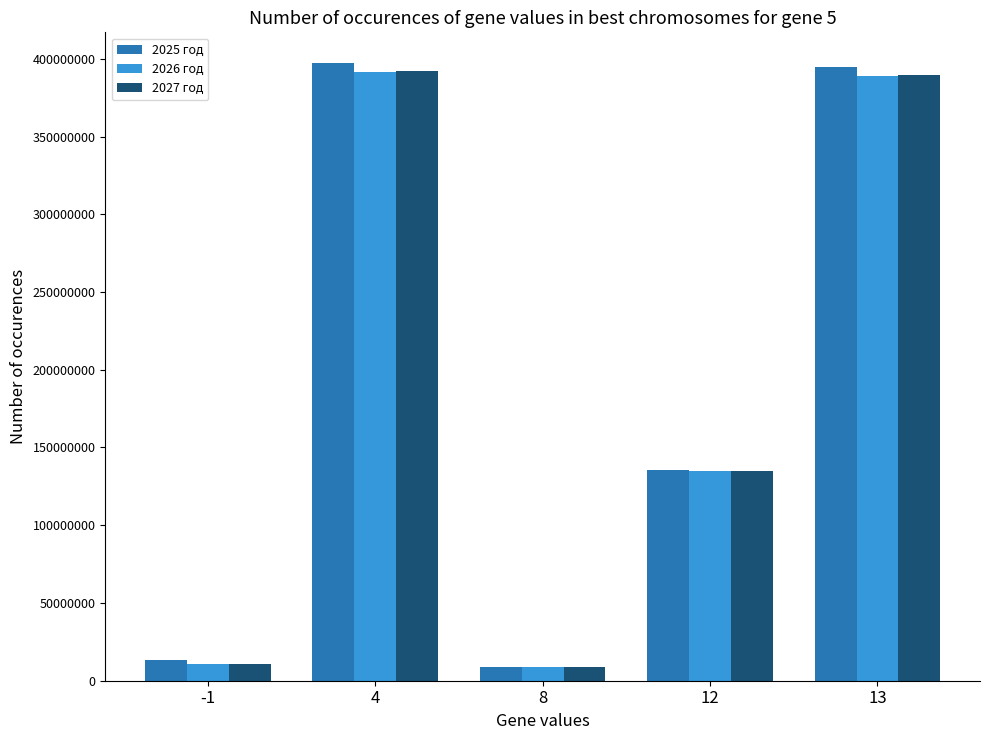

How many groups of bars are there?

5